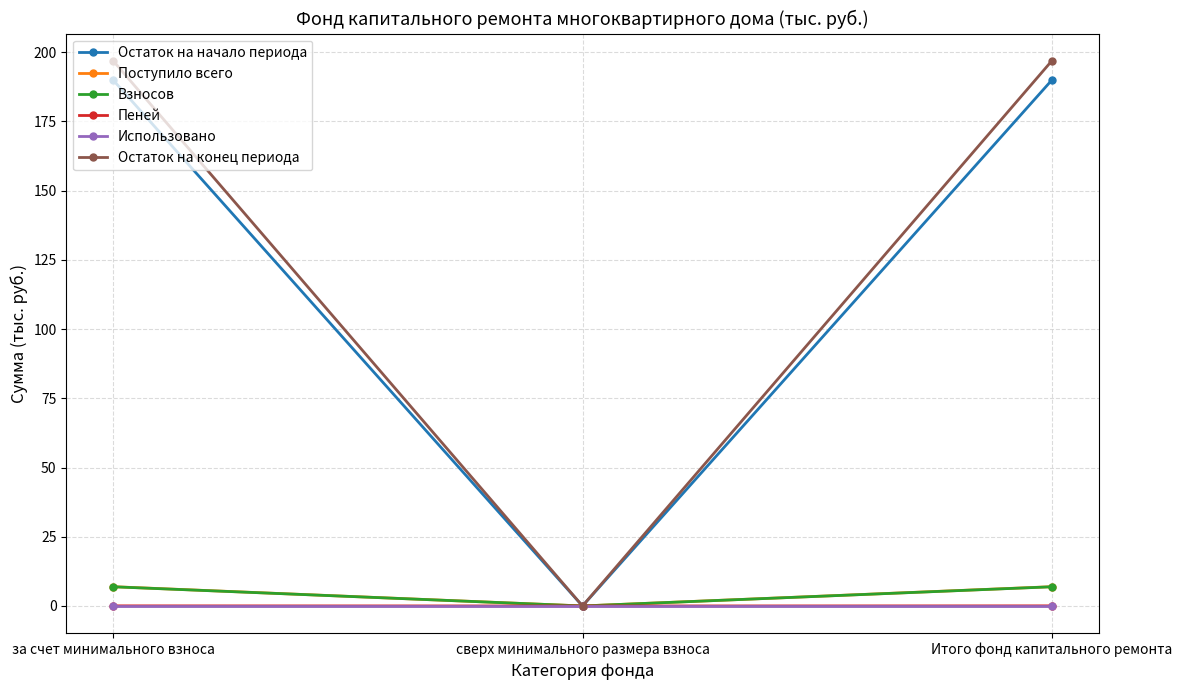

What is the label of the 2nd point from the left?

сверх минимального размера взноса